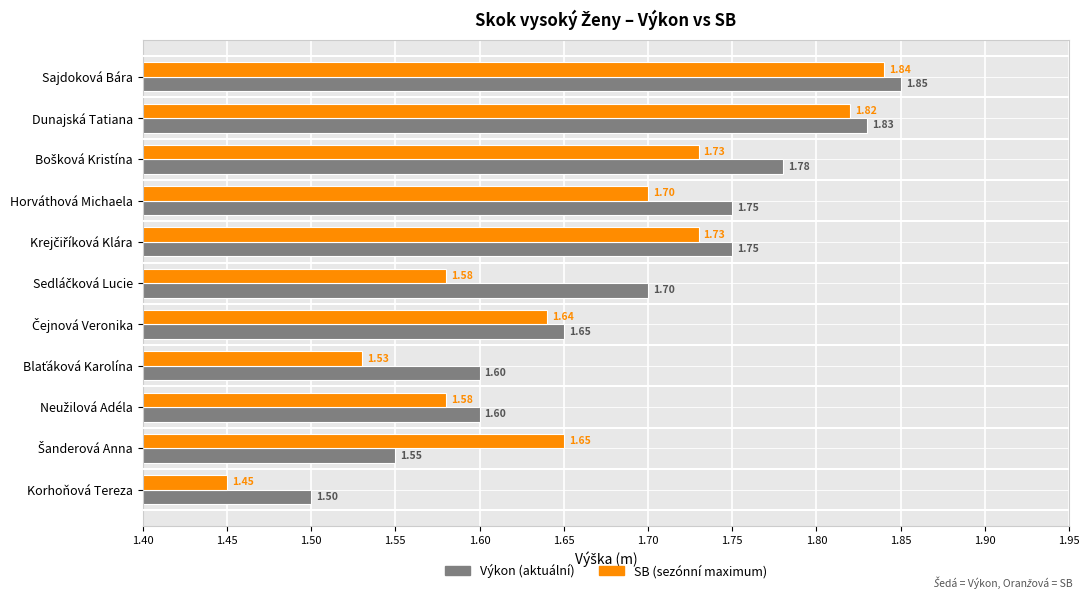

At which category is the sum across all series the highest?

Sajdoková Bára